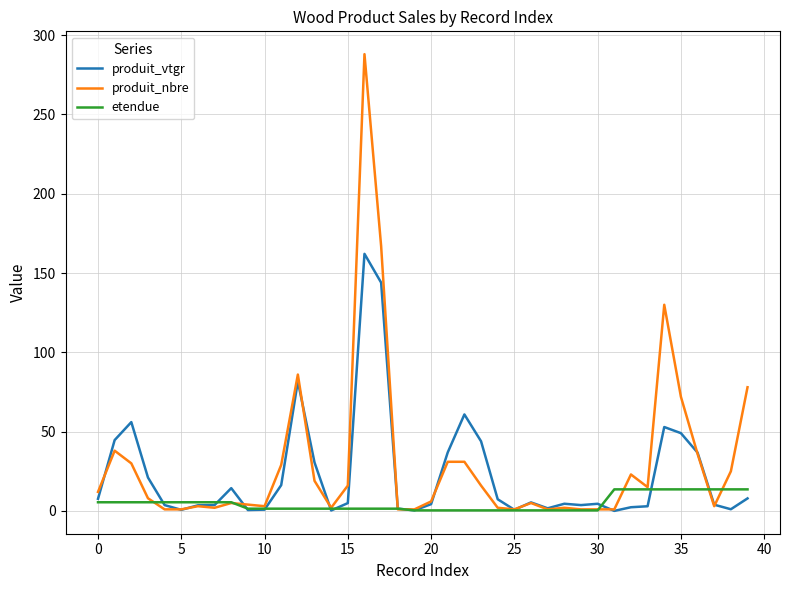

Which series ends up on top after the final intersection of etendue and produit_vtgr?

etendue